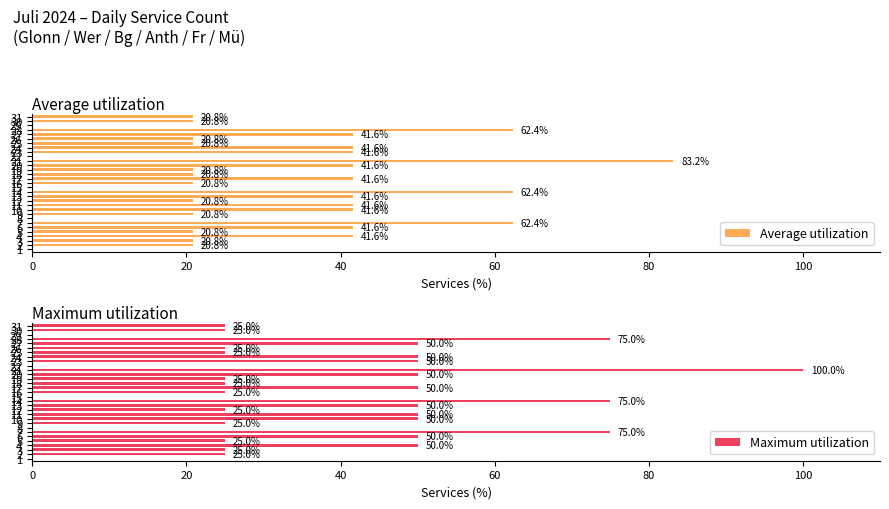

What is the greatest value displayed?

100.0